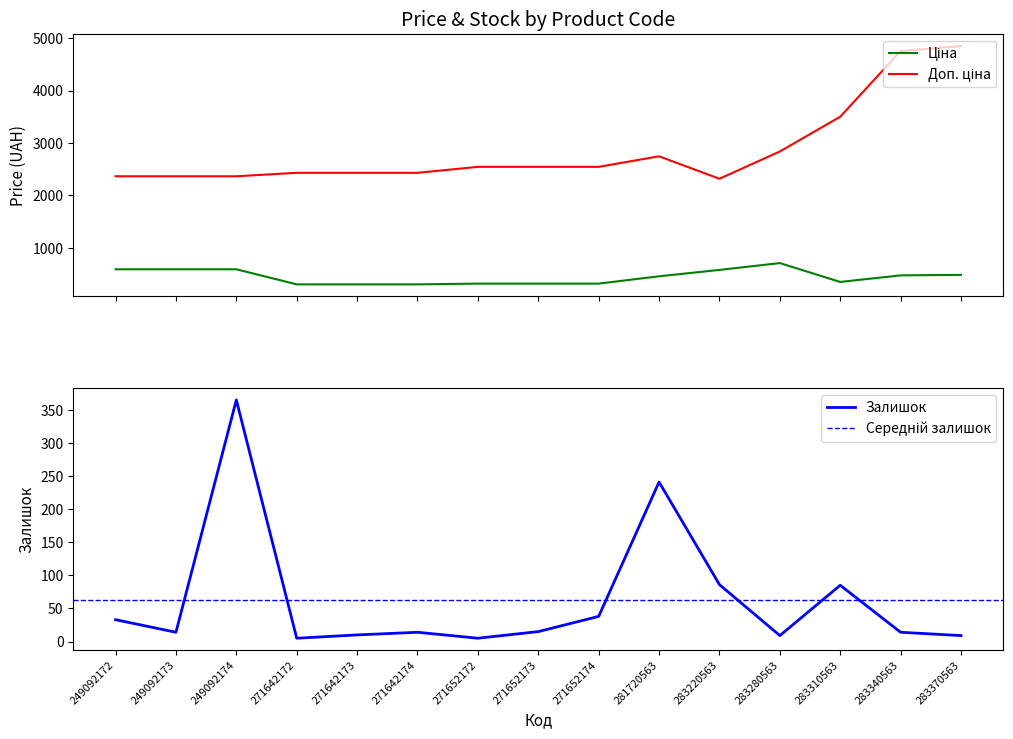

The Залишок series shows 86.0 at 283220563. True or false?

True